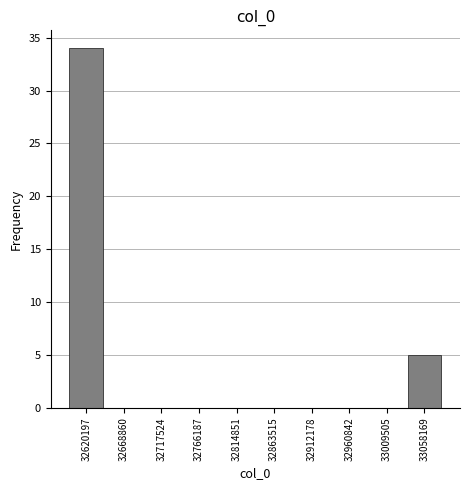

Reading left to right, list all the values displayed in this chart.

32620197=34	32668860=0	32717524=0	32766187=0	32814851=0	32863515=0	32912178=0	32960842=0	33009505=0	33058169=5